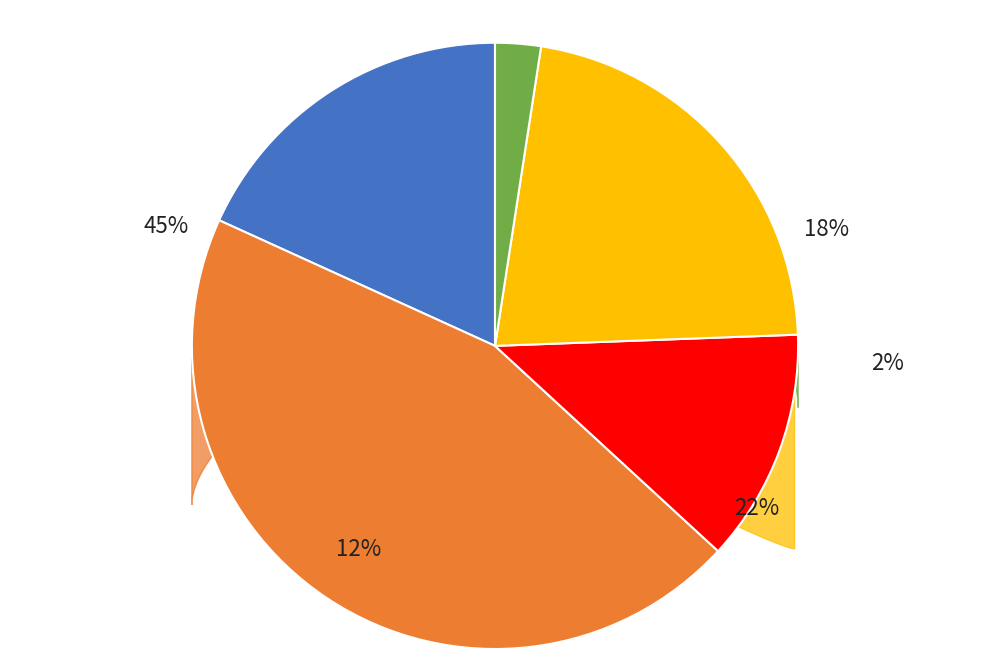

Is it true that Селенча is 23% of the pie?

False